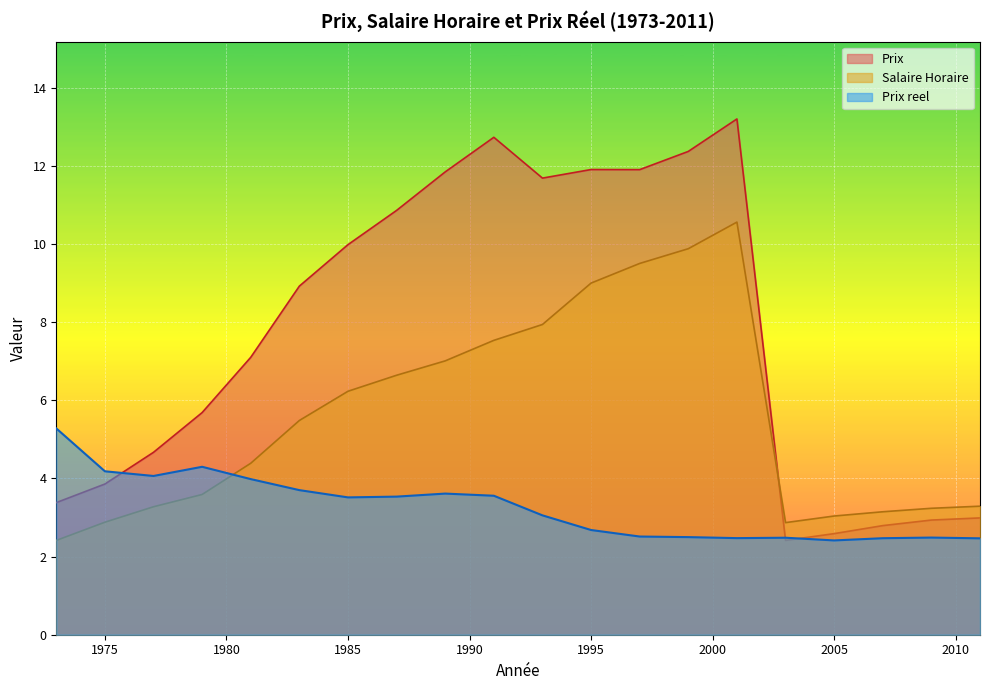

What is the difference between the Prix (norm) values at 1973 and 2003?

1.0